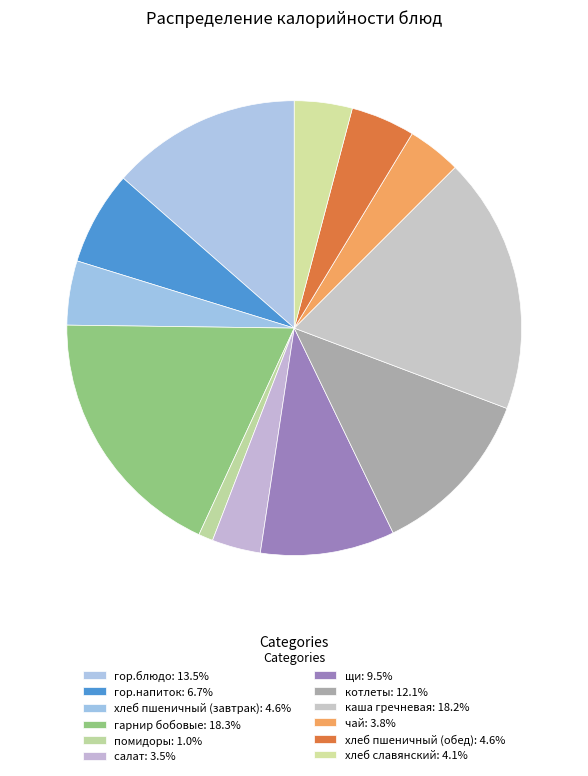

What is the total percentage of каша гречневая and гор.напиток?

24.9%